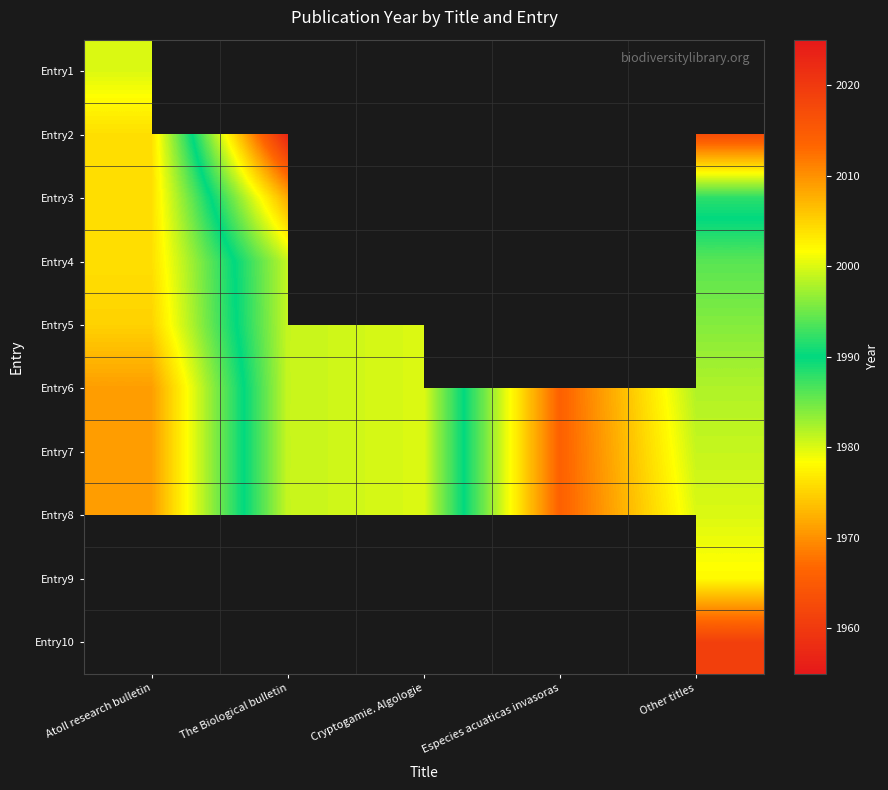

Reading left to right, list all the values displayed in this chart.

Entry1: Atoll research bulletin=2000	The Biological bulletin=0	Cryptogamie. Algologie=0	Especies acuaticas invasoras=0	Other titles=0
Entry2: Atoll research bulletin=2004	The Biological bulletin=1957	Cryptogamie. Algologie=0	Especies acuaticas invasoras=0	Other titles=1963
Entry3: Atoll research bulletin=2004	The Biological bulletin=1972	Cryptogamie. Algologie=0	Especies acuaticas invasoras=0	Other titles=1988
Entry4: Atoll research bulletin=2004	The Biological bulletin=1981	Cryptogamie. Algologie=0	Especies acuaticas invasoras=0	Other titles=1994
Entry5: Atoll research bulletin=2005	The Biological bulletin=1981	Cryptogamie. Algologie=1980	Especies acuaticas invasoras=0	Other titles=1996
Entry6: Atoll research bulletin=2009	The Biological bulletin=1981	Cryptogamie. Algologie=1980	Especies acuaticas invasoras=2014	Other titles=1998
Entry7: Atoll research bulletin=2009	The Biological bulletin=1981	Cryptogamie. Algologie=1980	Especies acuaticas invasoras=2014	Other titles=1999
Entry8: Atoll research bulletin=2009	The Biological bulletin=1981	Cryptogamie. Algologie=1980	Especies acuaticas invasoras=2014	Other titles=2000
Entry9: Atoll research bulletin=0	The Biological bulletin=1985	Cryptogamie. Algologie=0	Especies acuaticas invasoras=0	Other titles=2002
Entry10: Atoll research bulletin=0	The Biological bulletin=1987	Cryptogamie. Algologie=0	Especies acuaticas invasoras=0	Other titles=2019